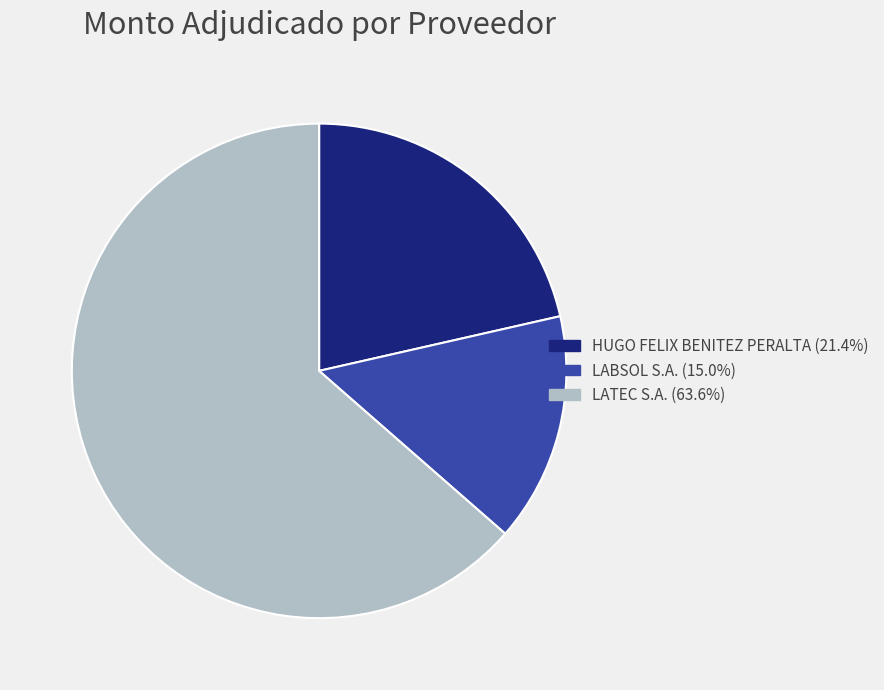

Which slice represents more than half of the pie?

LATEC S.A.